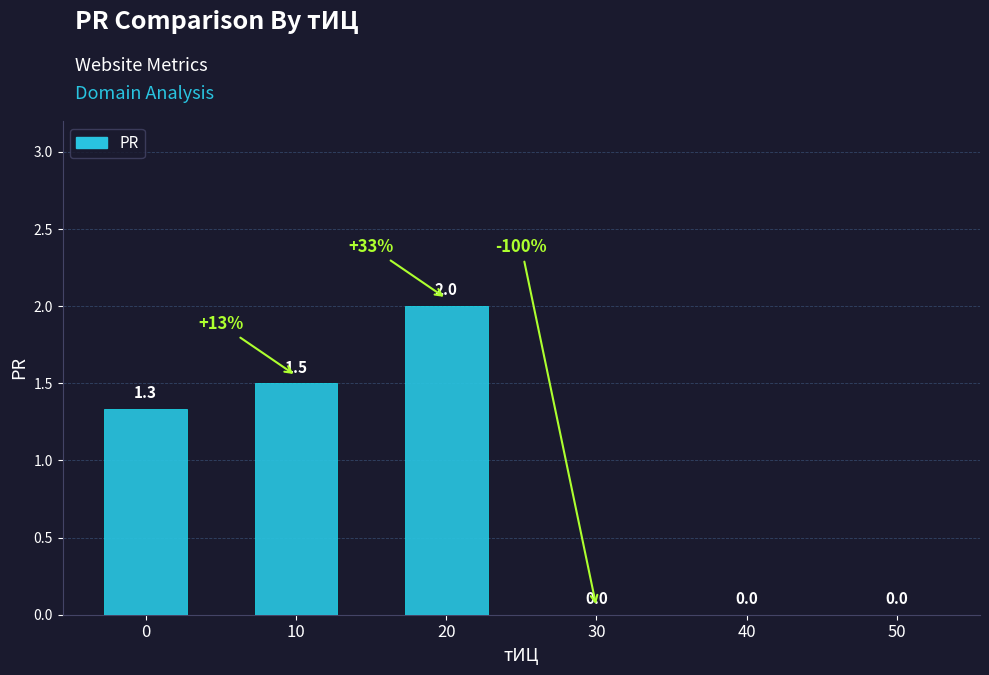

At which category does the chart reach its peak across all series?

20